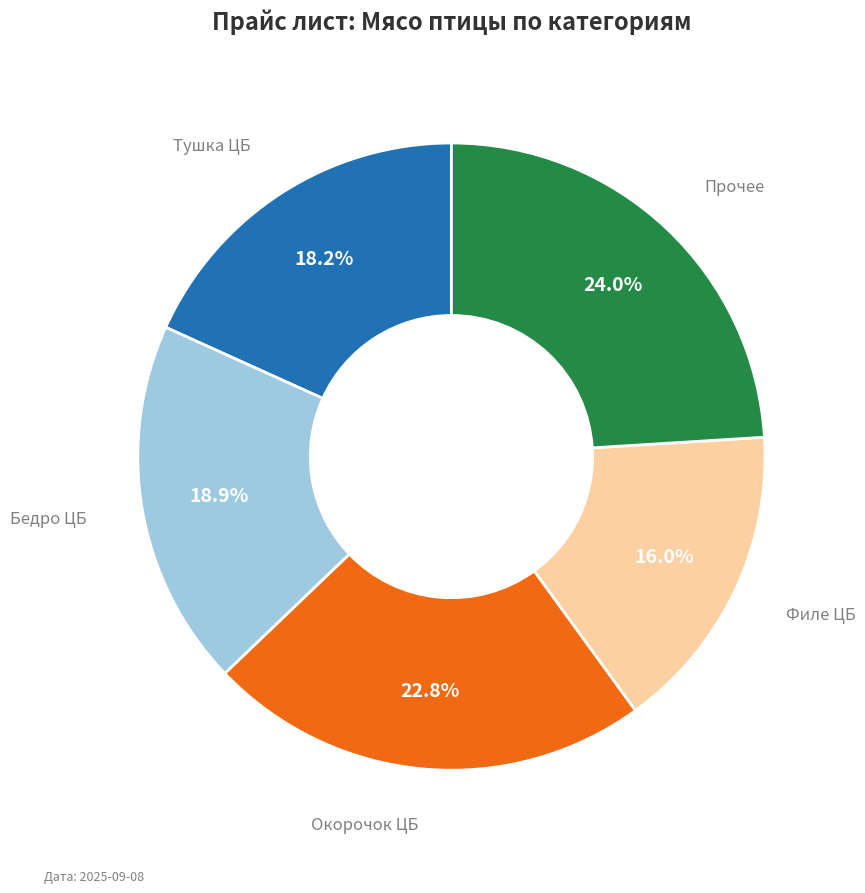

Does any single category account for the majority?

No